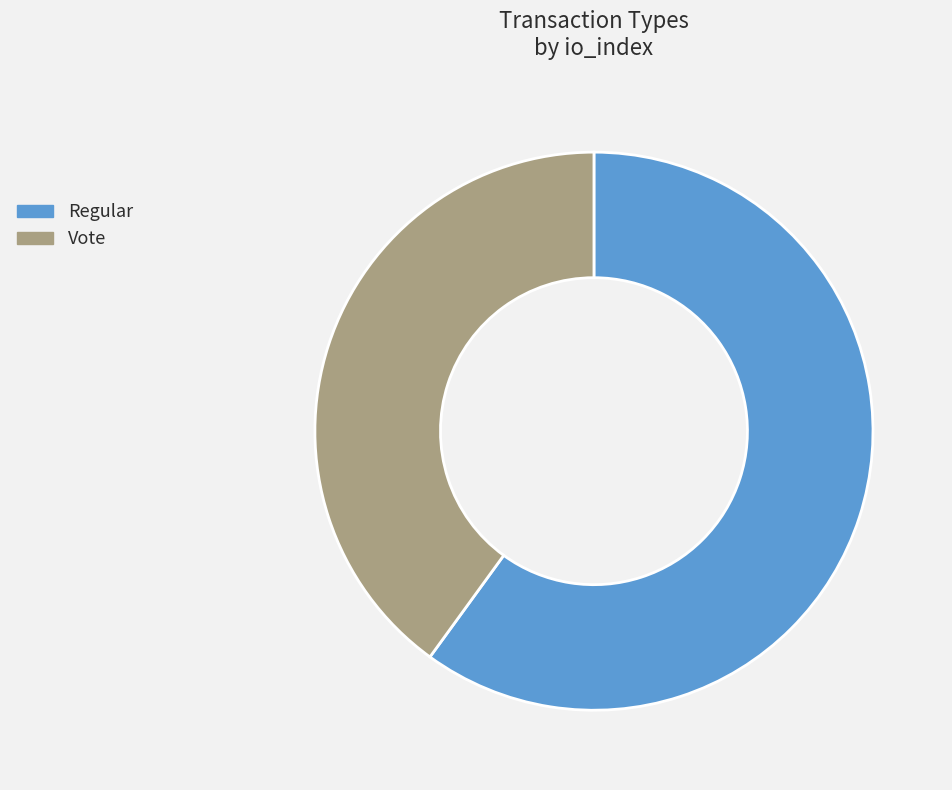

Is the sum of Regular and Vote greater than half?

Yes